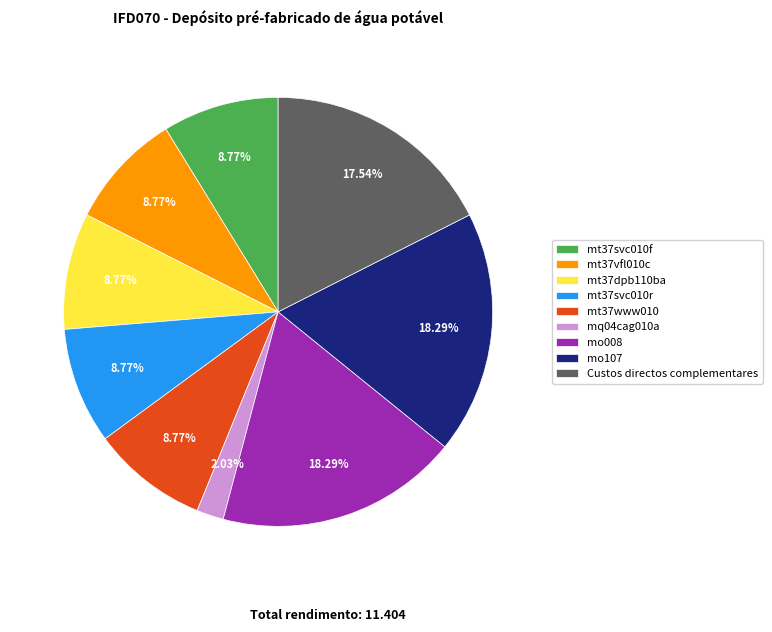

Count the number of slices in the pie.

9